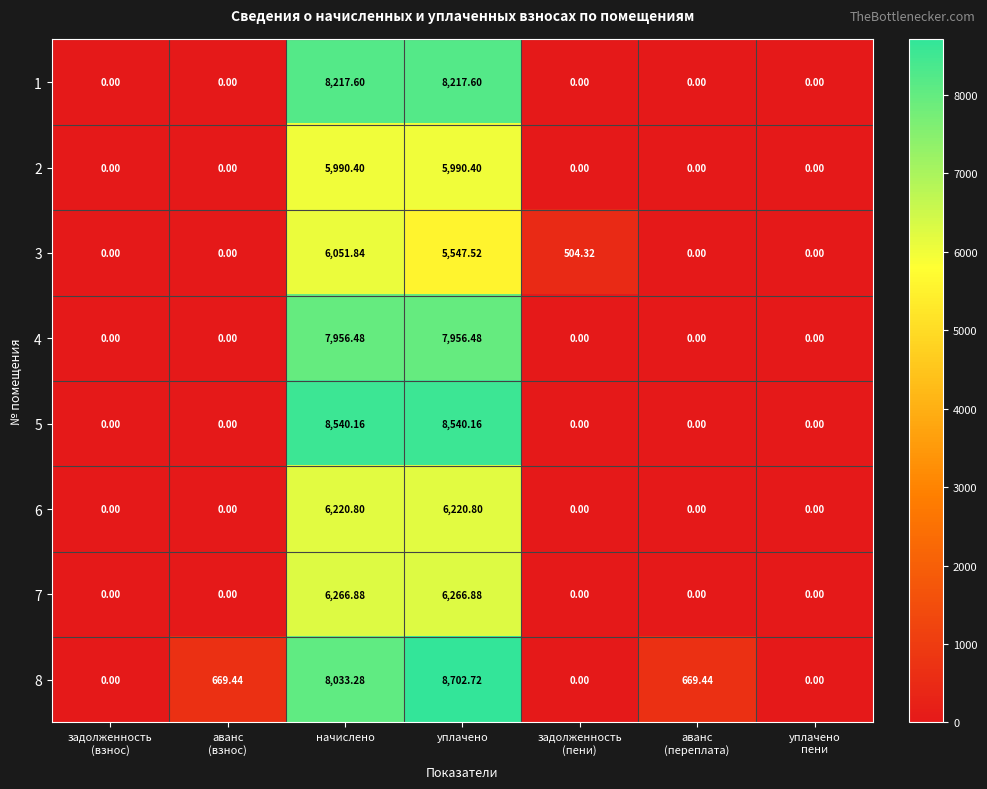

Is the value of 4 at начислено greater than the value of 6 at начислено?

Yes